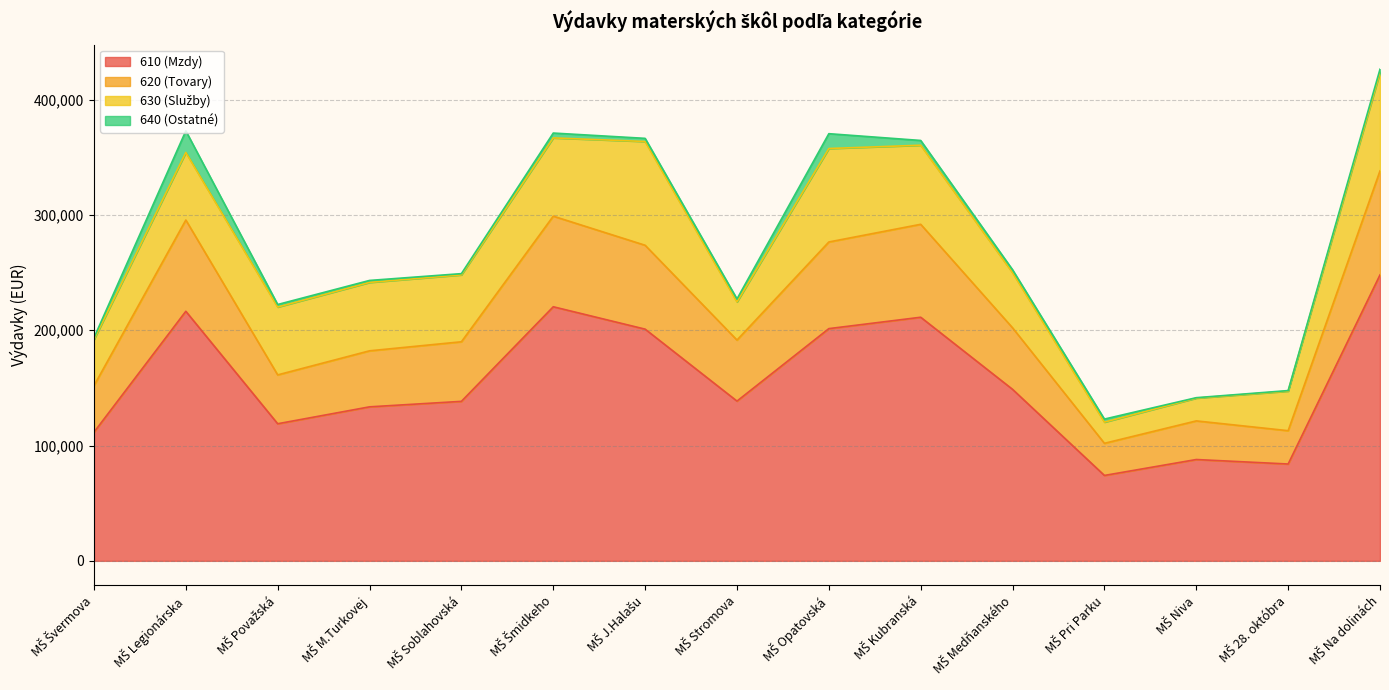

Does the chart have visible grid lines?

Yes